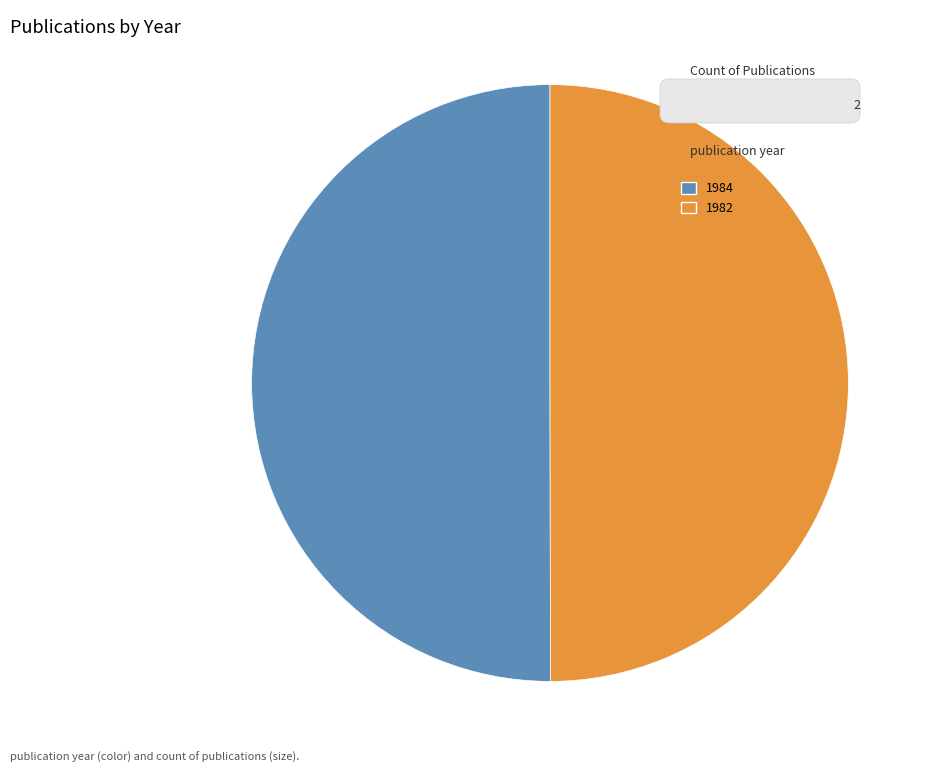

Approximately how many times larger is the value at 1982 compared to 1984?

1.0